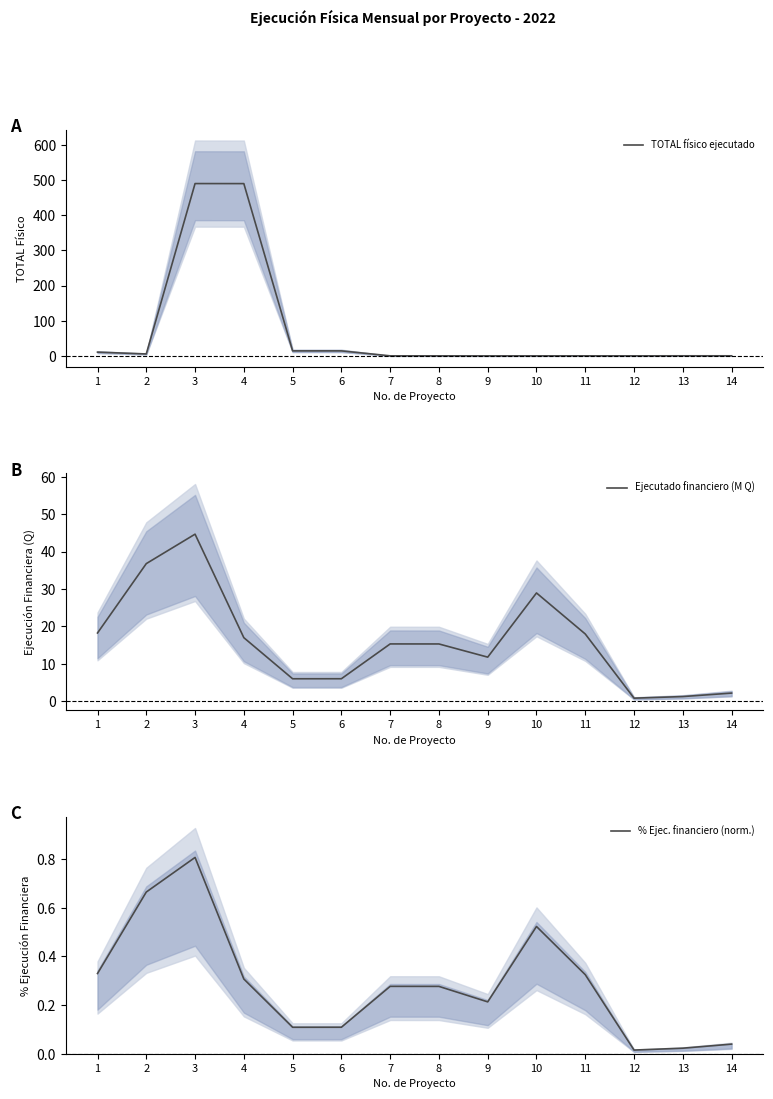

Rank the series at 3 from lowest to highest value.

% Ejec. financiero (norm.), Ejecutado financiero (M Q), TOTAL físico ejecutado